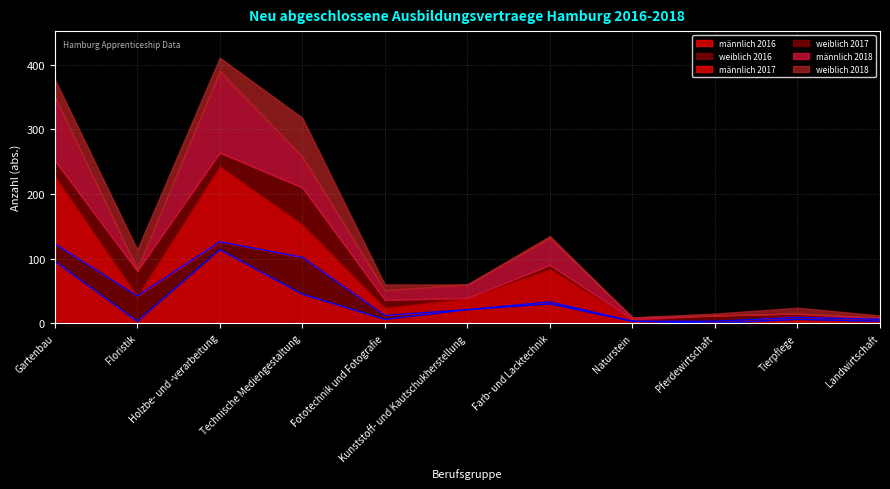

Does the chart display data point markers on the line(s)?

No